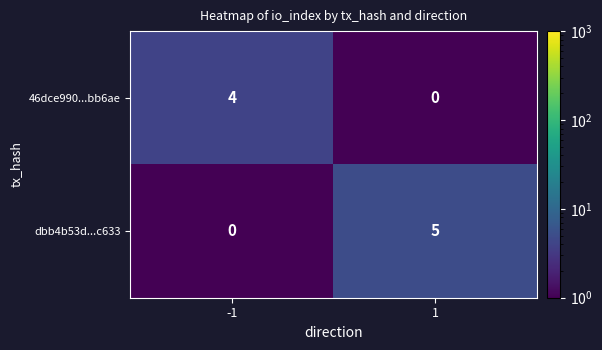

Which series has the largest total across all categories?

dbb4b53d...c633